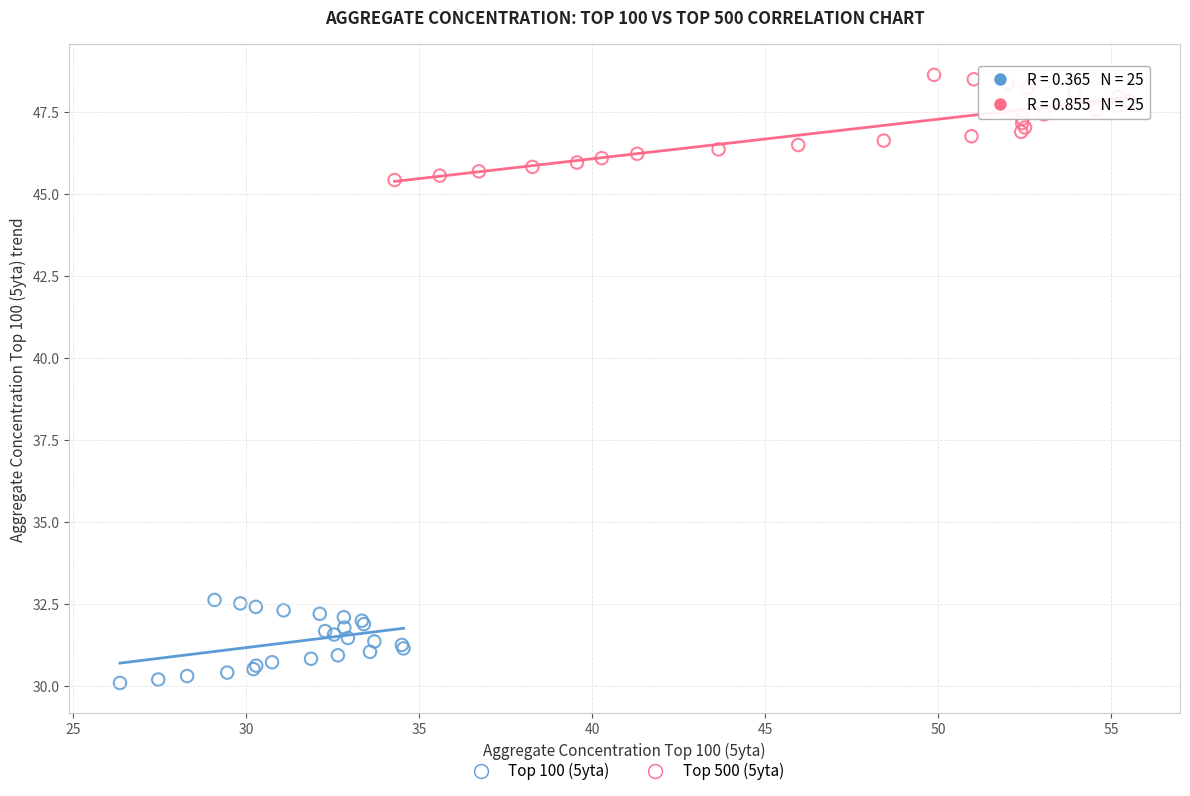

What are all the series names shown in the legend?

Top 100 (5yta), Top 500 (5yta)